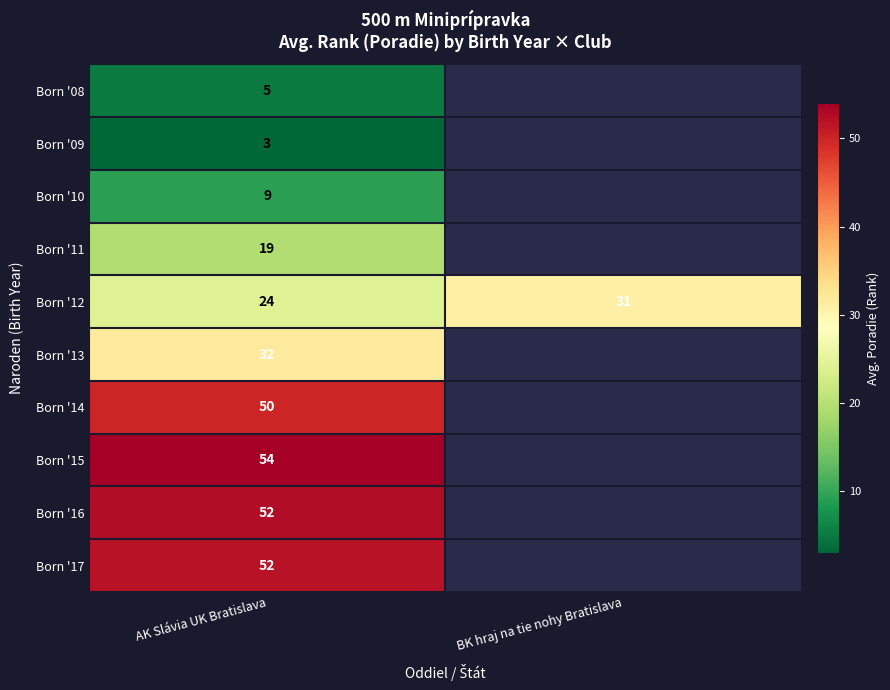

What is the minimum value for Born '12?

24